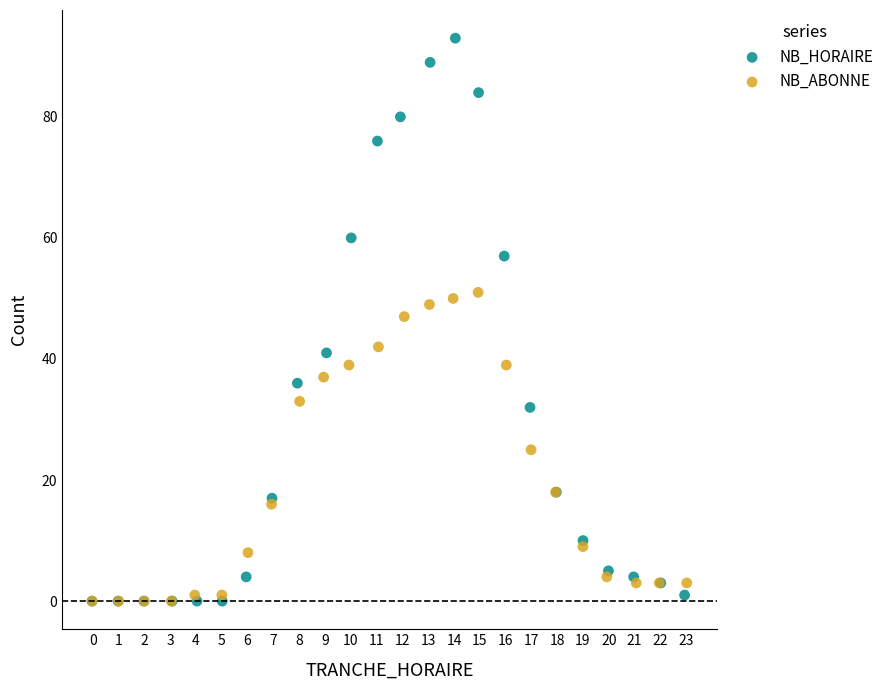

What are all the series names shown in the legend?

NB_HORAIRE, NB_ABONNE